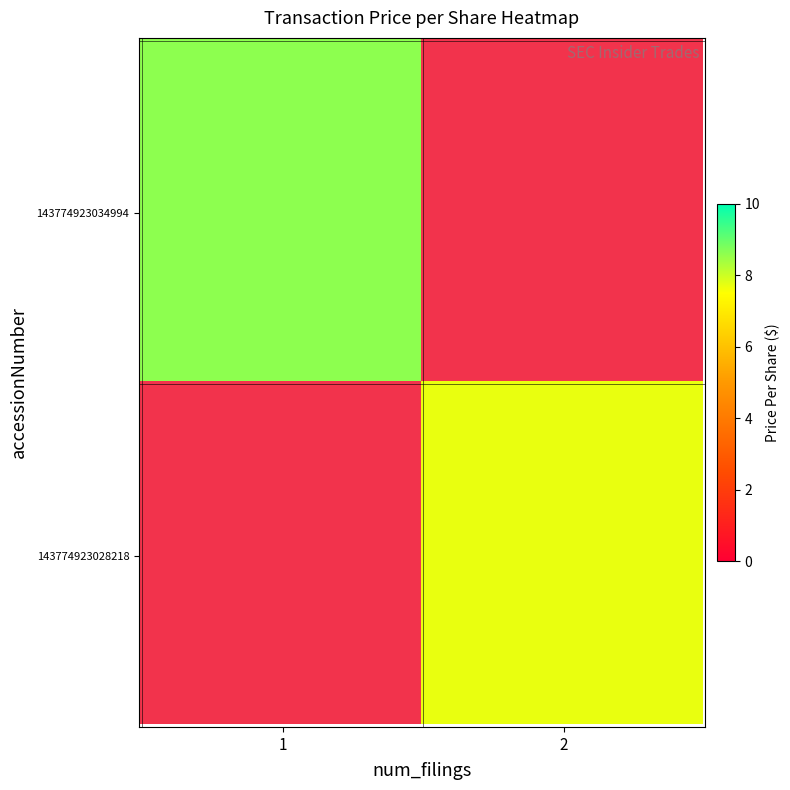

Which series has the largest total across all categories?

143774923028218